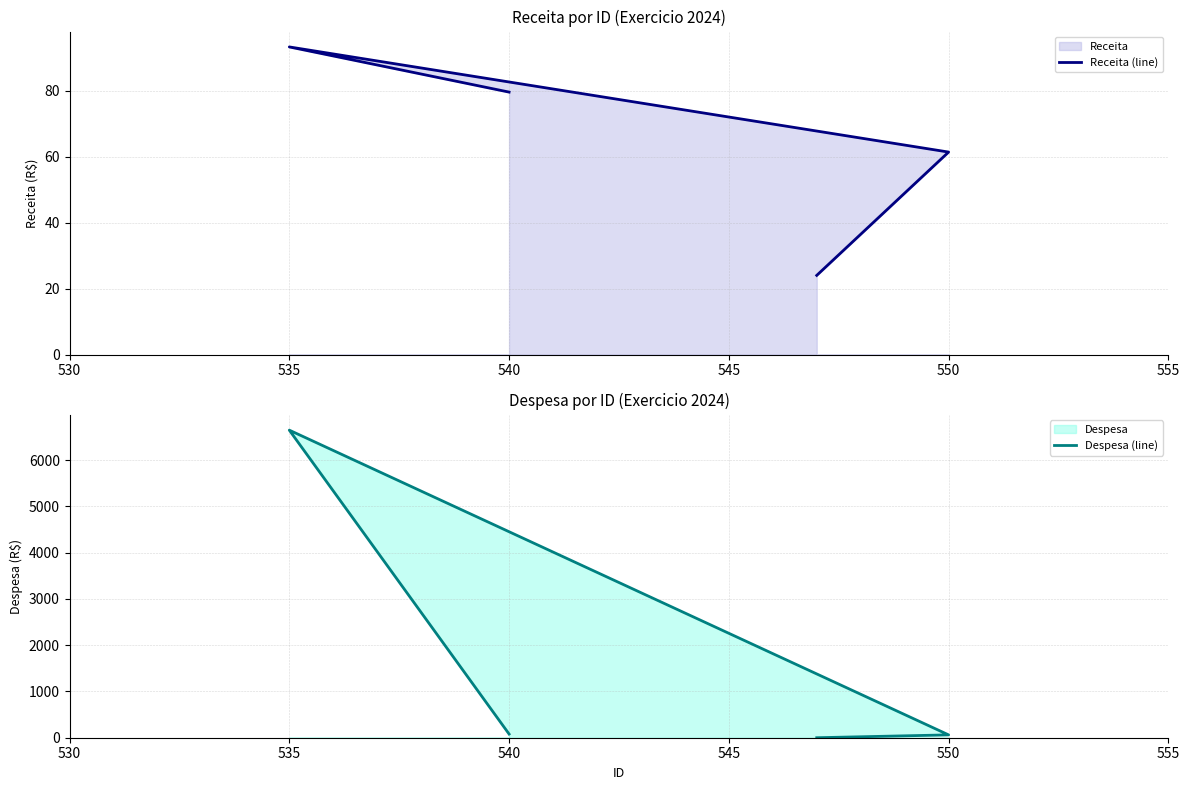

What is the average value of the Receita (line) series?

64.6